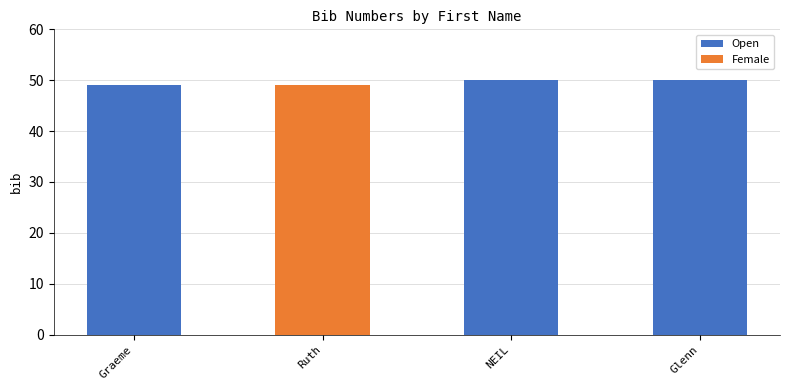

Are the bars horizontal?

No